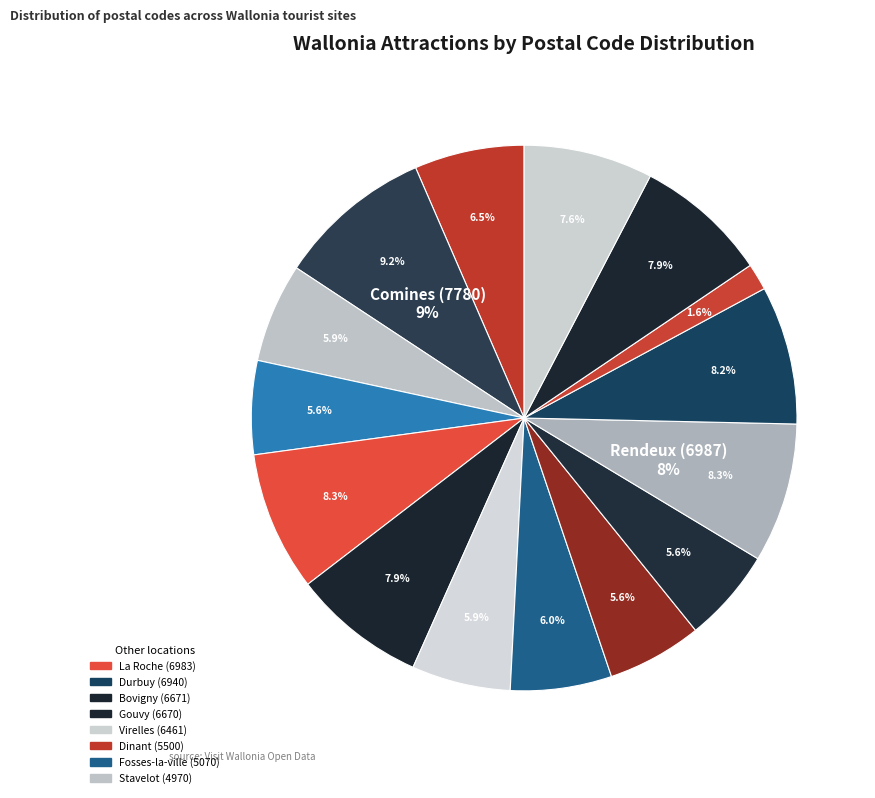

How many segments does this pie chart have?

15